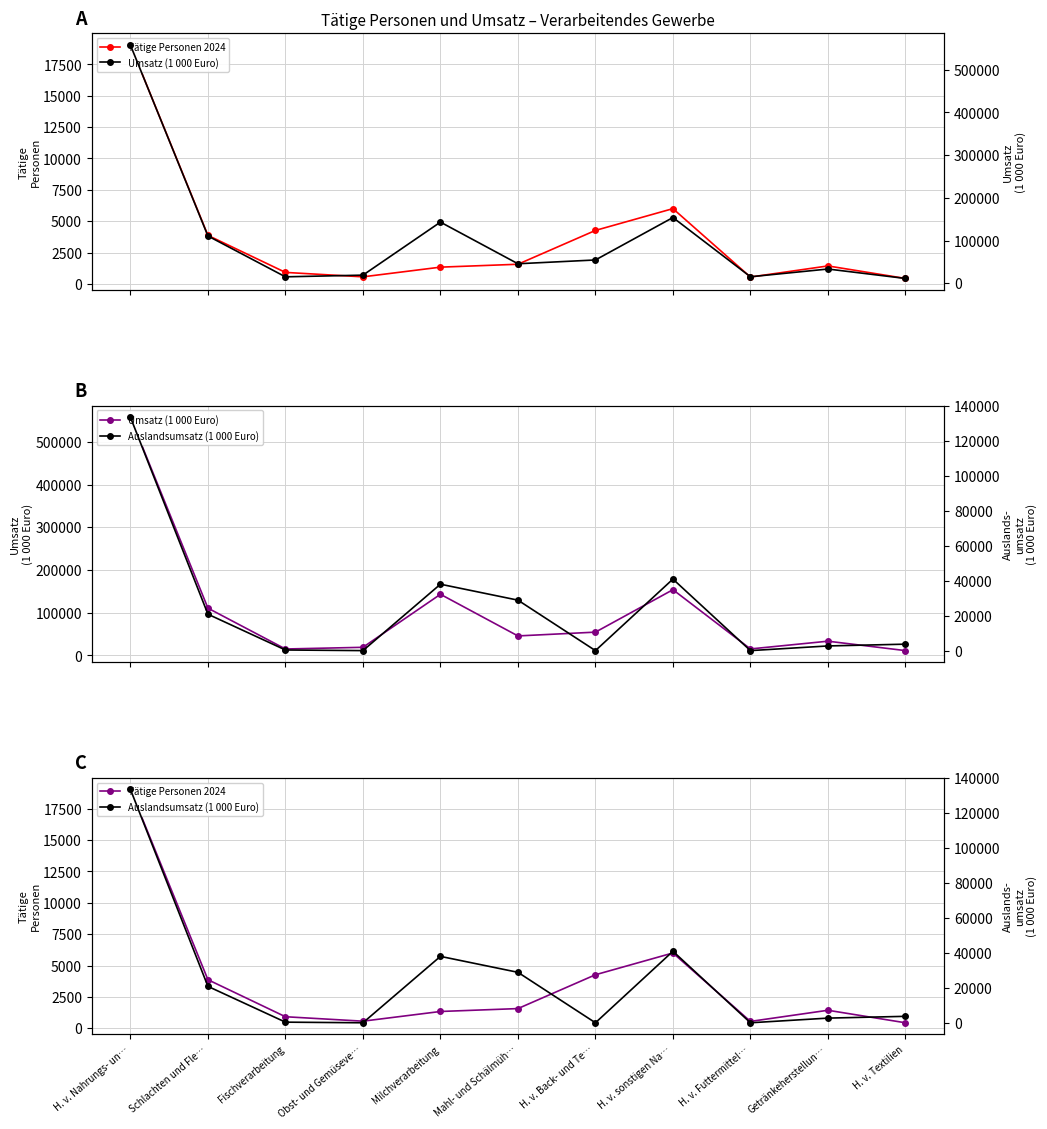

Read the Auslandsumsatz (1 000 Euro) value at H. v. Nahrungs- un….

133555.7